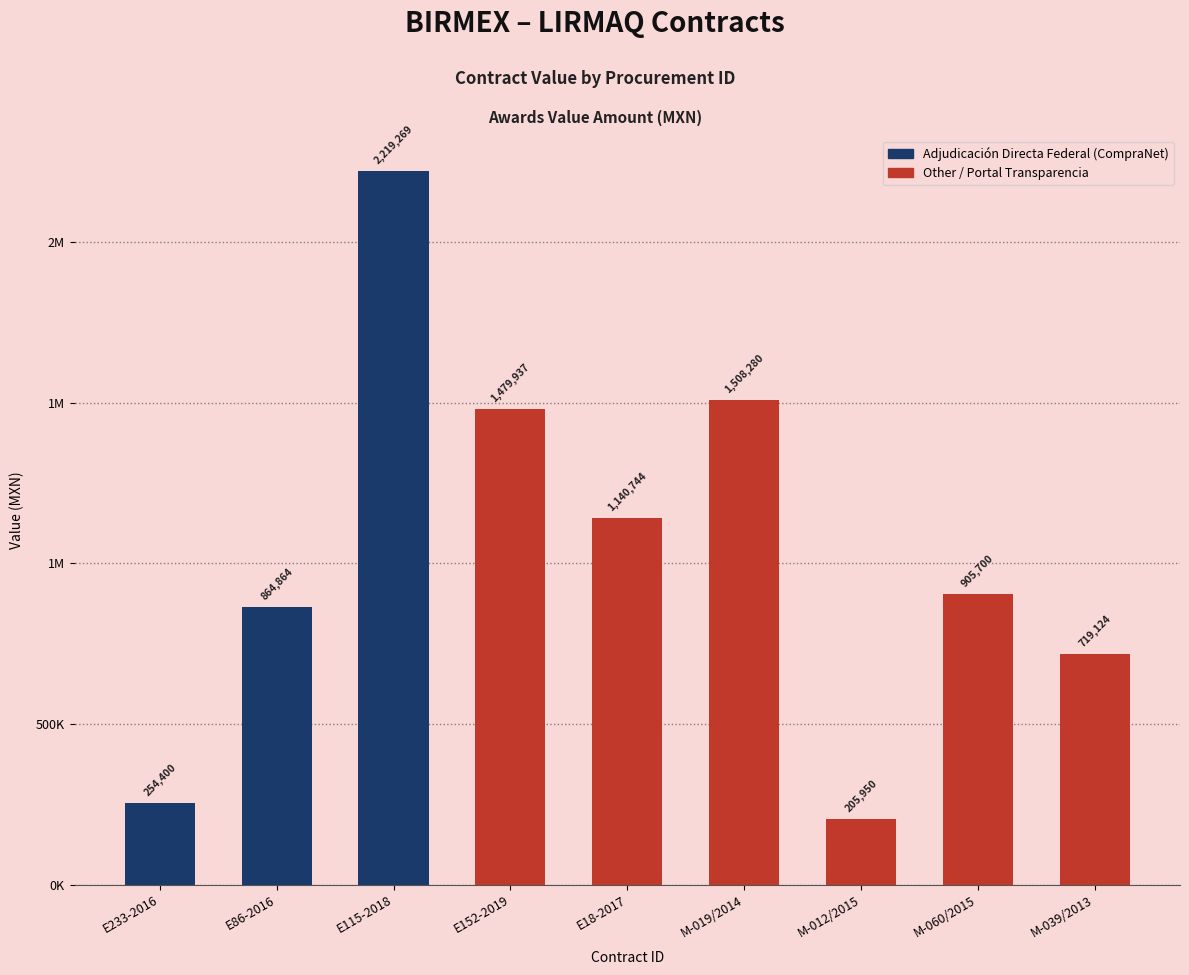

Does the chart contain stacked bars?

No